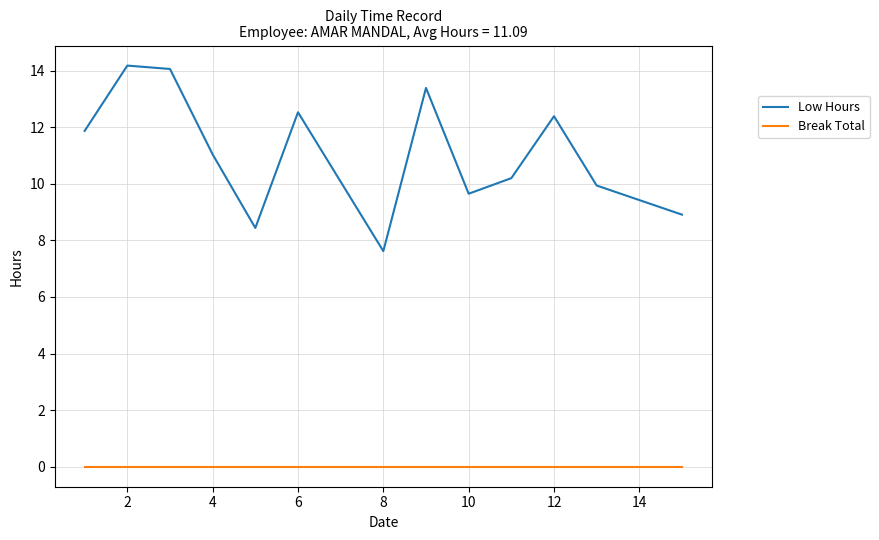

Reading left to right, what are all the values shown in this chart?

Low Hours: 11.9	14.2	14.1	11.0	8.4	12.5	7.6	13.4	9.7	10.2	12.4	9.9	8.9
Break Total: 0.0	0.0	0.0	0.0	0.0	0.0	0.0	0.0	0.0	0.0	0.0	0.0	0.0